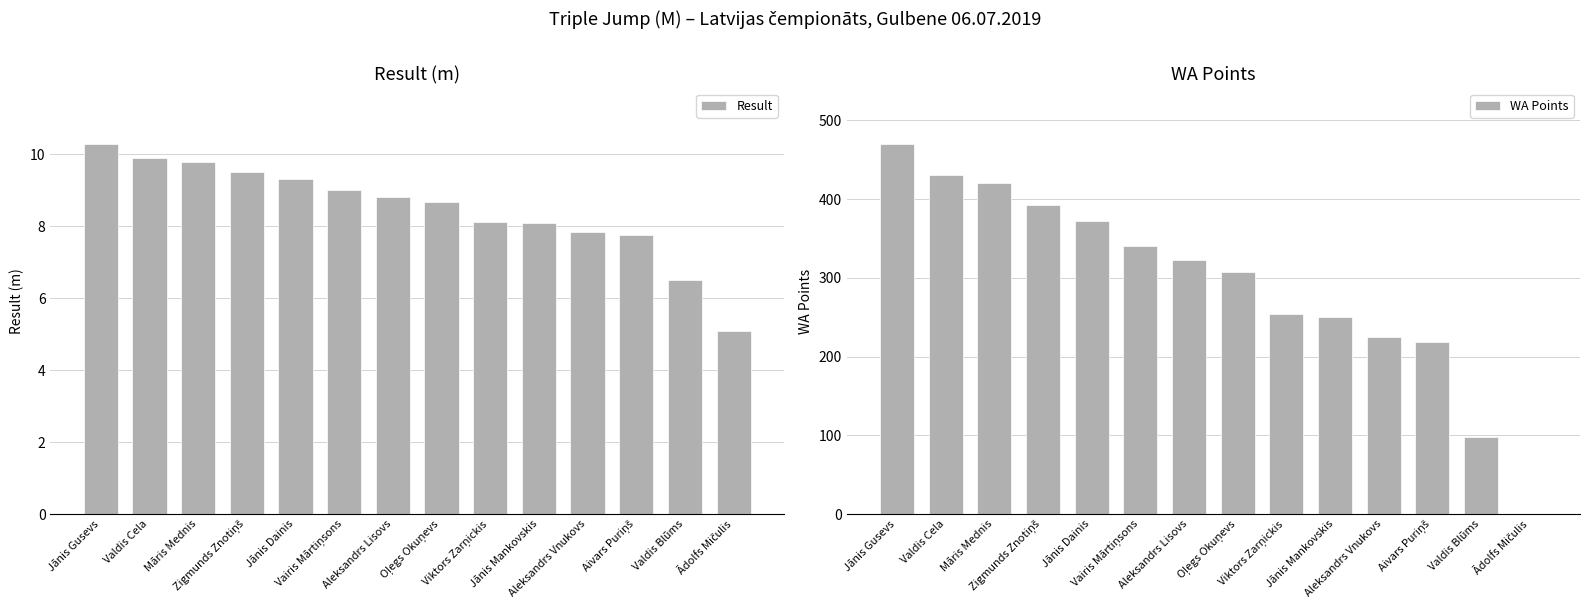

How many data points in Result are less than 8?

4